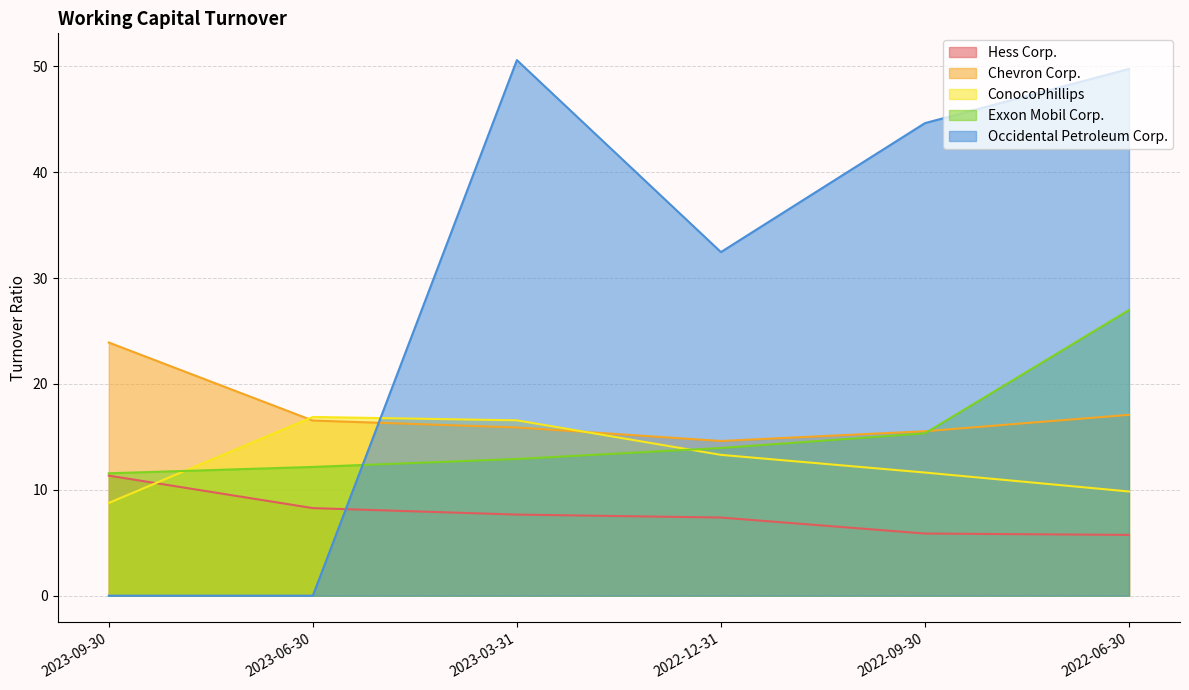

The Exxon Mobil Corp. series shows 11.6 at 2023-09-30. True or false?

True